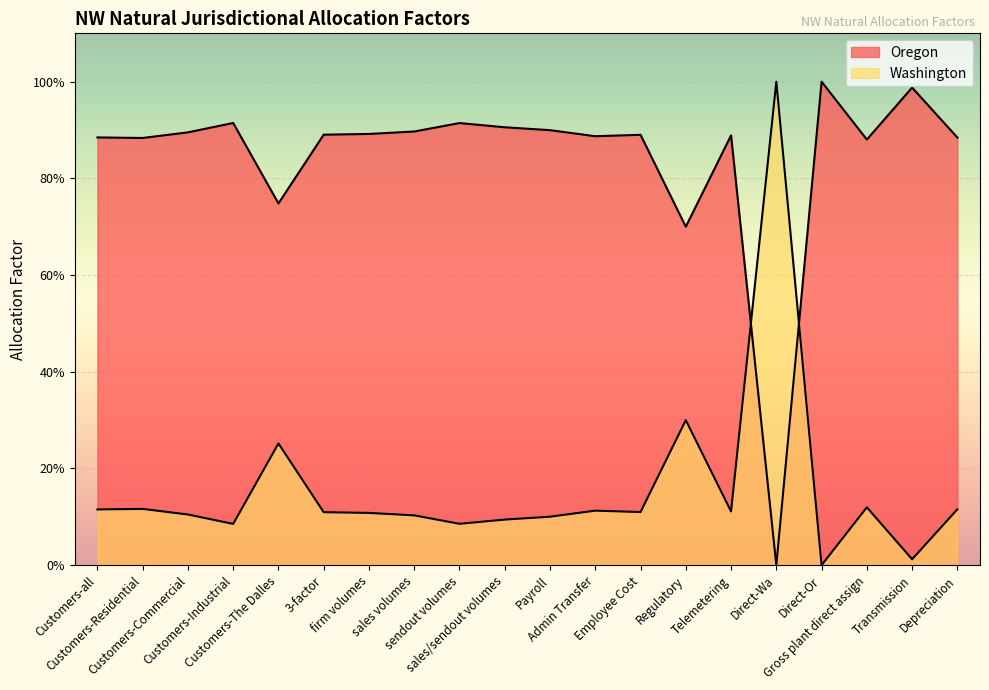

Where is Washington nearest to the value 0?

Direct-Or